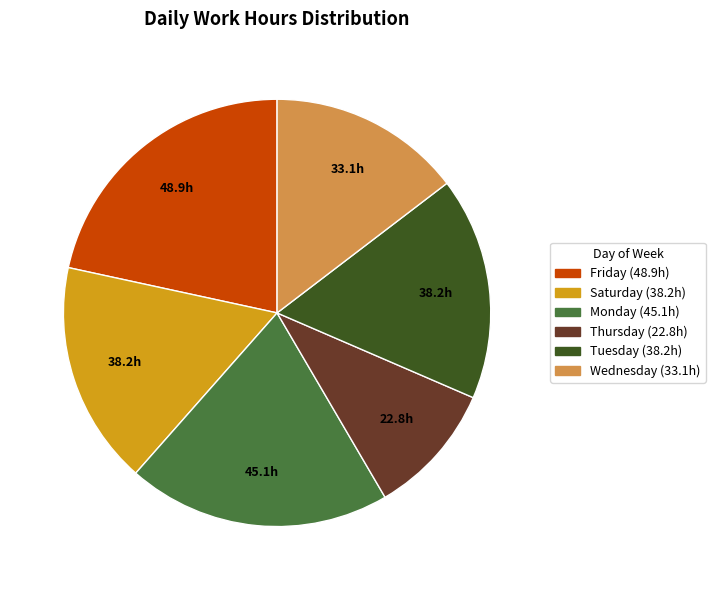

Does any single category account for the majority?

No